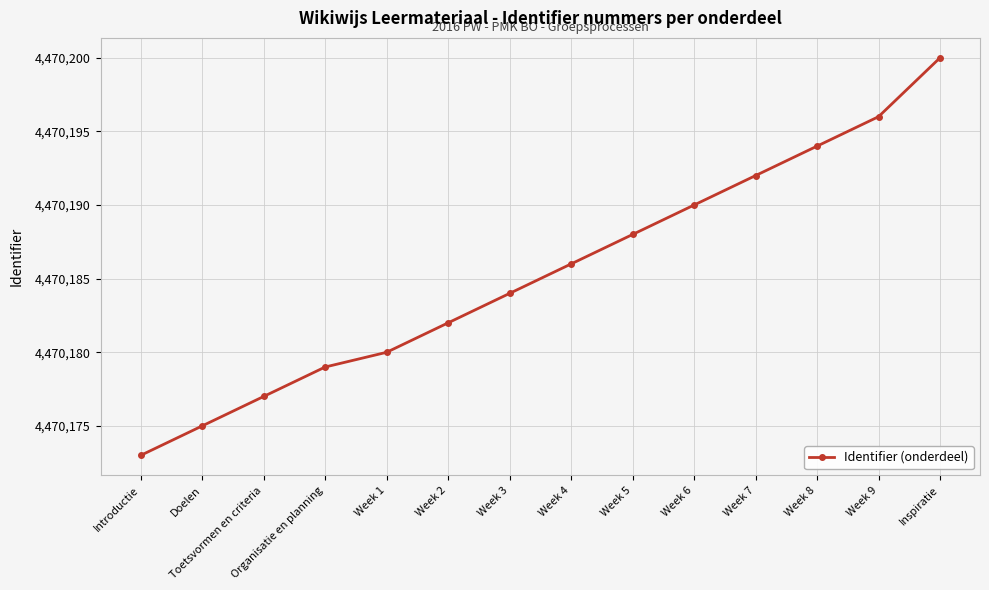

Approximately how many times larger is the value at Organisatie en planning compared to Doelen?

1.0